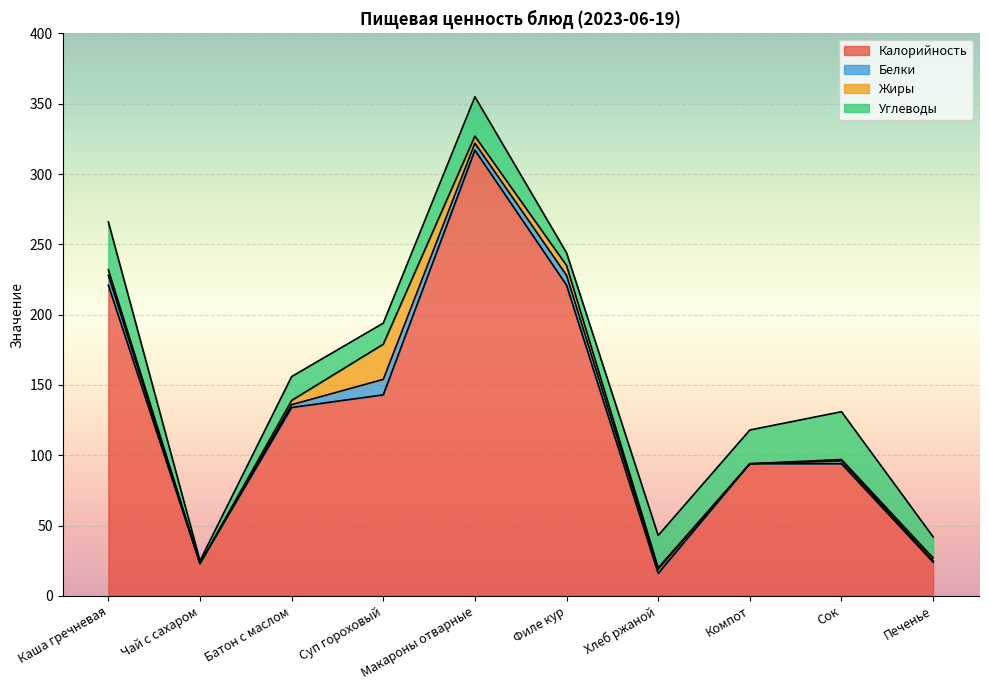

What is the sum of all Белки values?

38